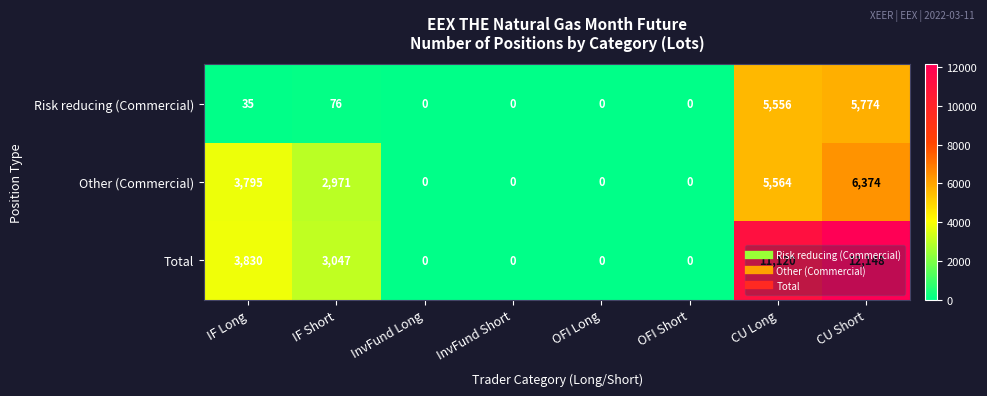

What is the maximum value for Risk reducing (Commercial)?

5774